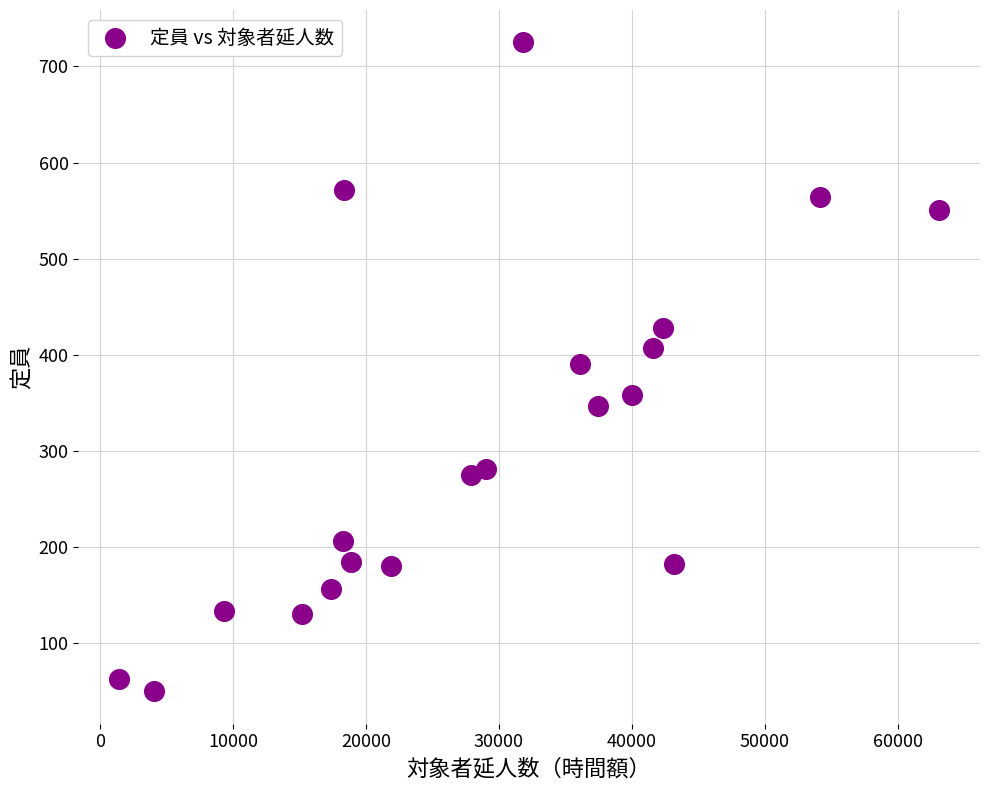

What is the range of X values (max minus min)?

61678